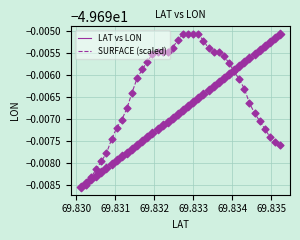

What are all the series names shown in the legend?

LAT vs LON, SURFACE (scaled)